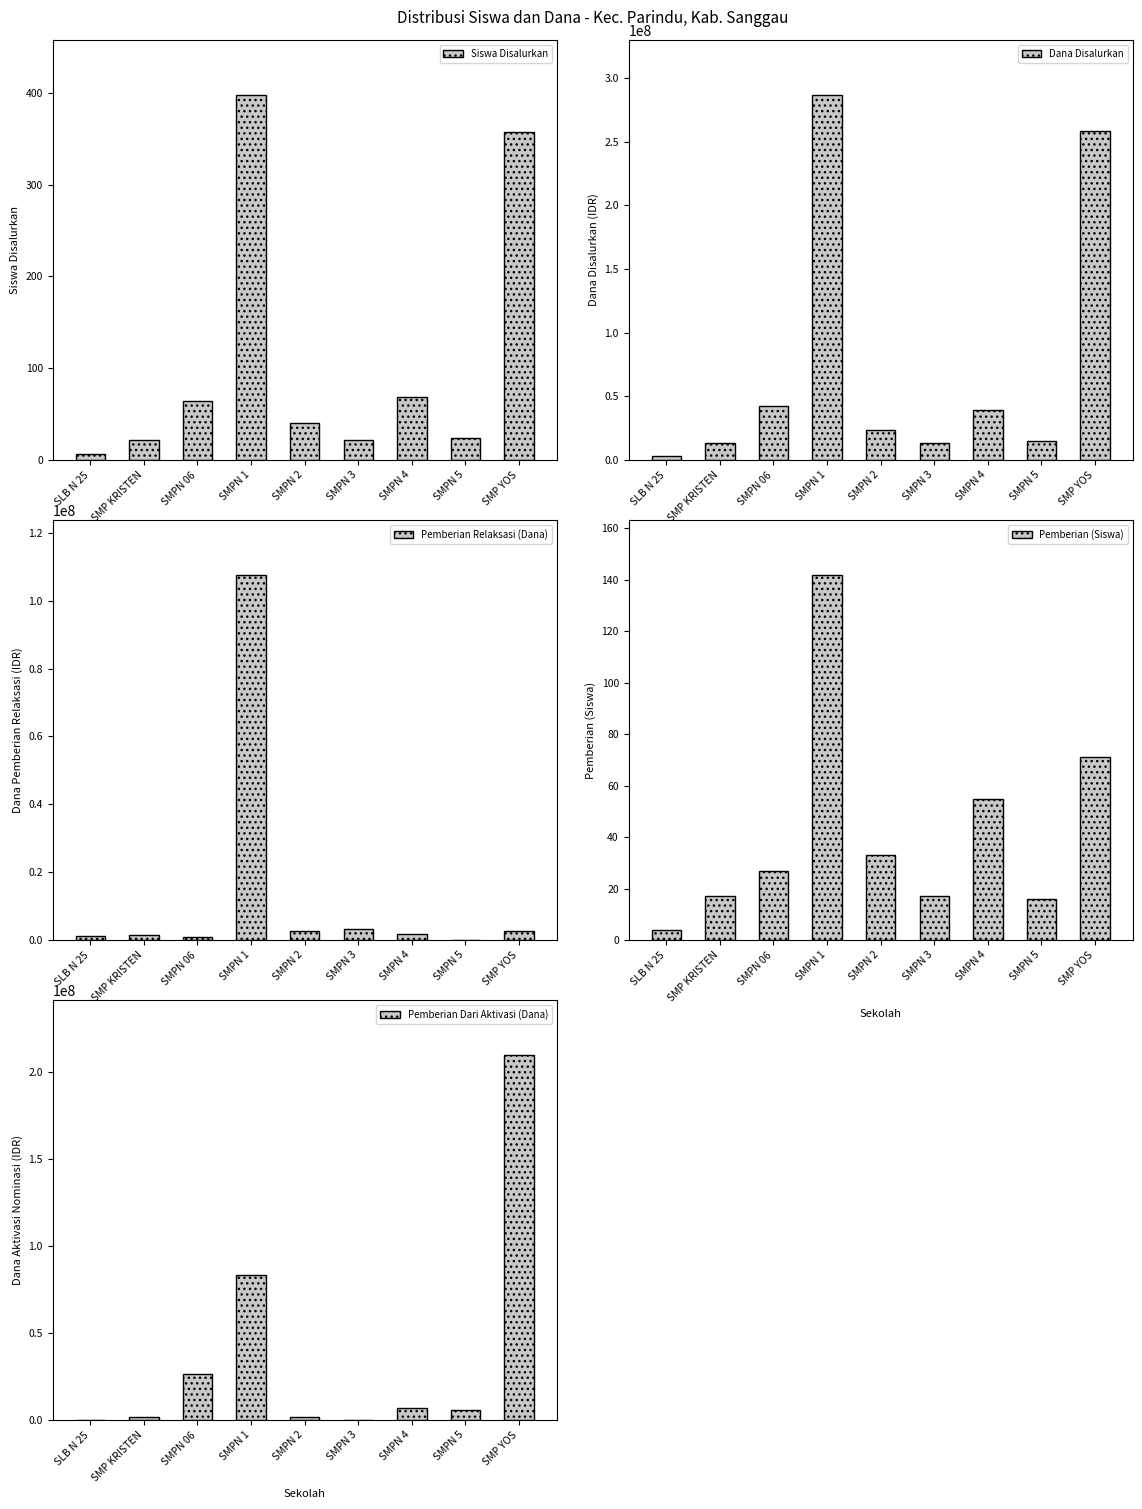

Which series has the largest total across all categories?

Dana Disalurkan